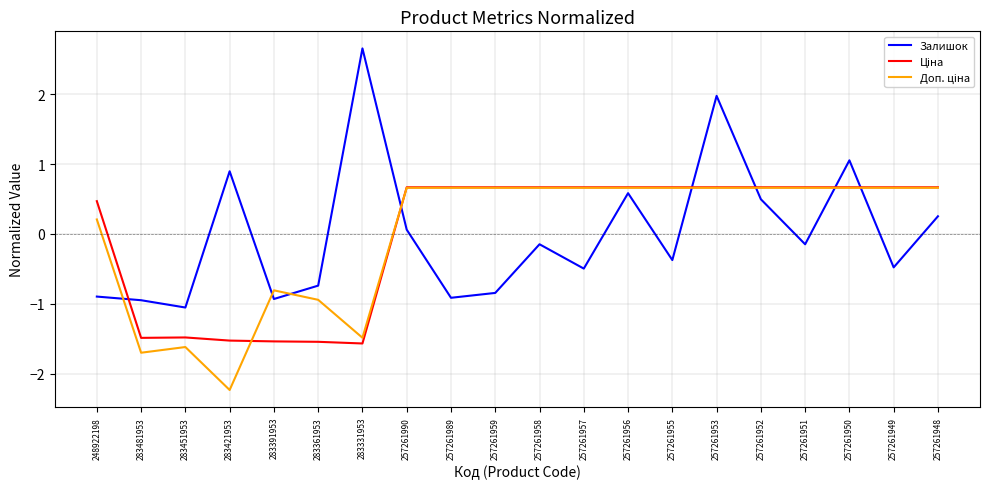

Which series has the largest range (max minus min)?

Залишок